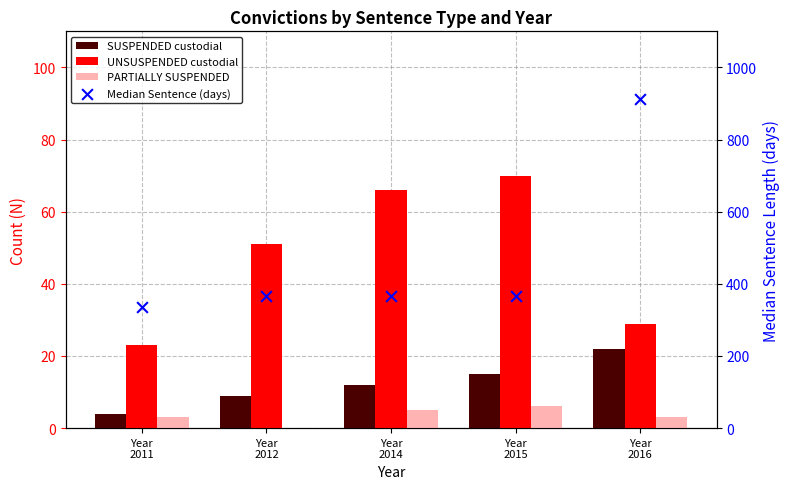

Which series has the largest Y range (max minus min)?

Median Sentence (days)